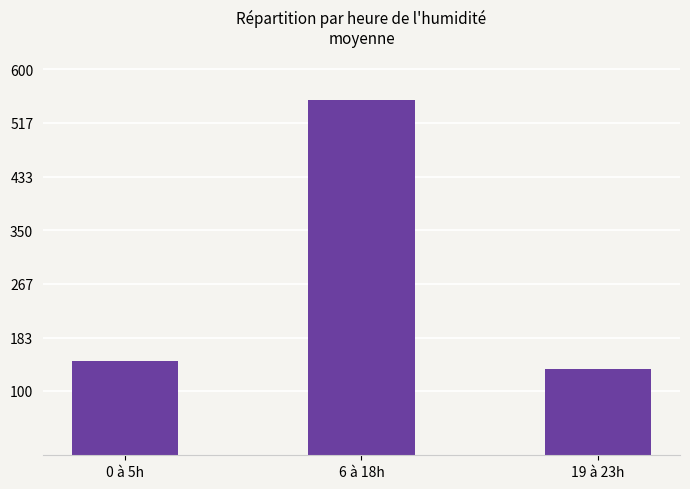

How many categories are shown in the chart?

3